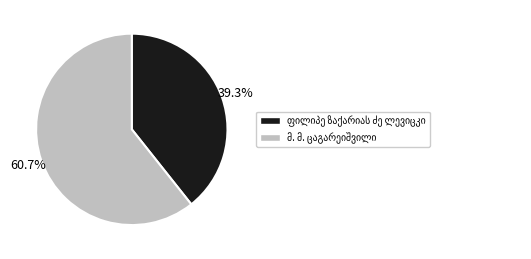

Is there a majority slice in this chart?

Yes